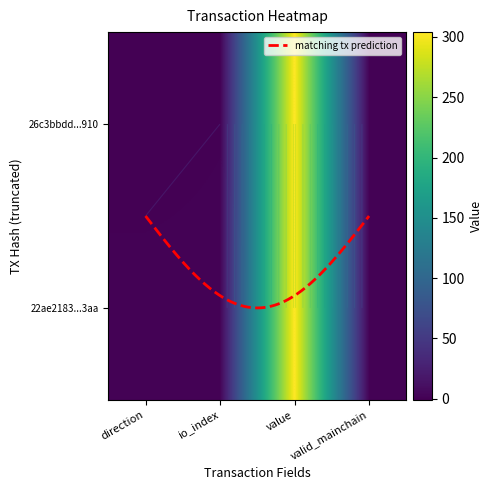

Reading left to right, list all the values displayed in this chart.

26c3bbdd2b3a8fbd1407fd4ff31f1ca52caa910: direction=-1.0	io_index=0.0	value=304.0	valid_mainchain=1.0
22ae2183e981756b15d20f7bccfb65e423213aa: direction=1.0	io_index=1.0	value=304.0	valid_mainchain=1.0